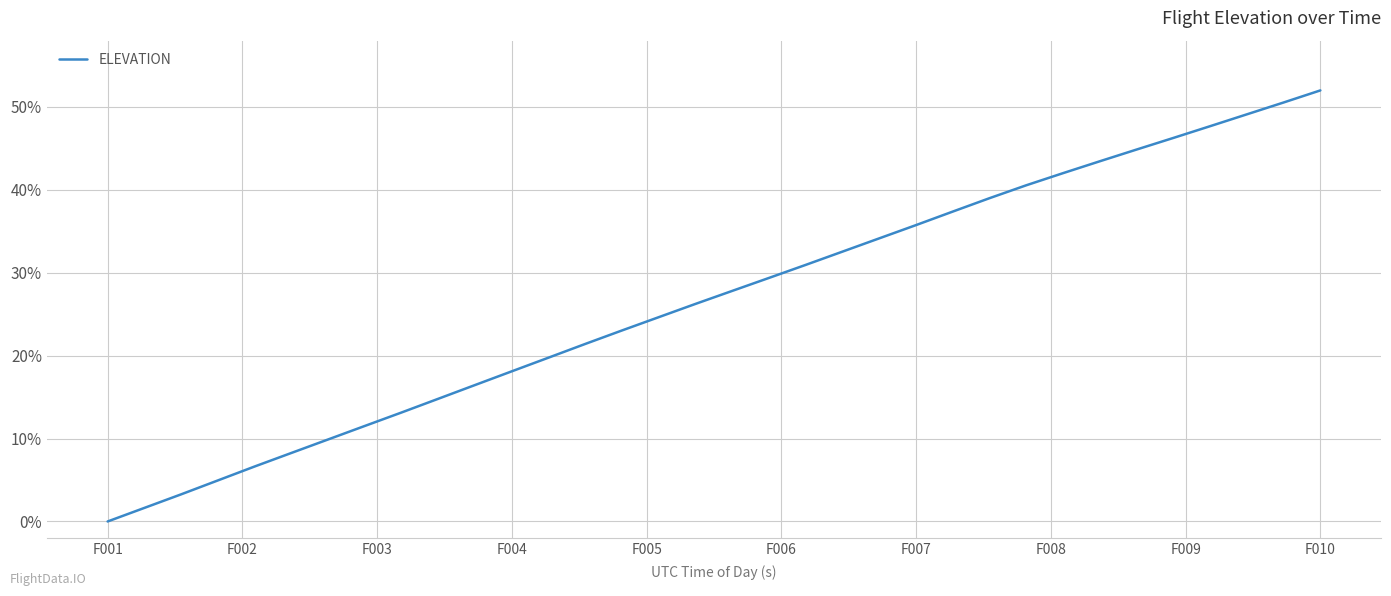

True or false: the data has more than 0 interior local peaks.

False